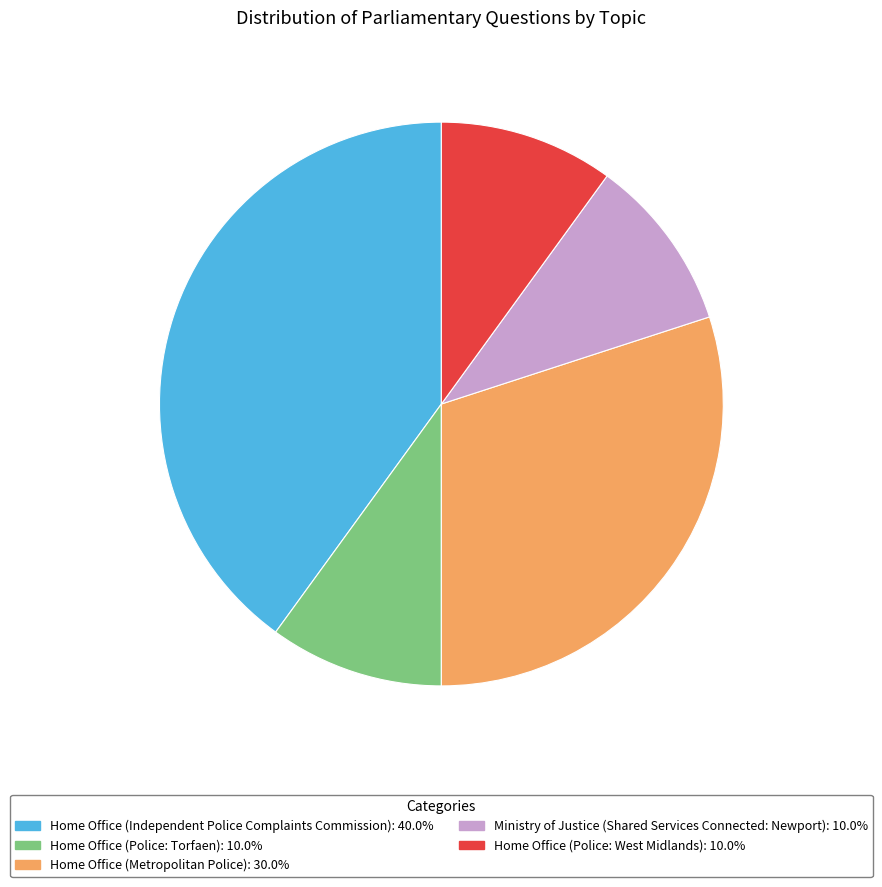

Which has a higher value, Home Office (Independent Police Complaints Commission) or Home Office (Police: Torfaen)?

Home Office (Independent Police Complaints Commission)